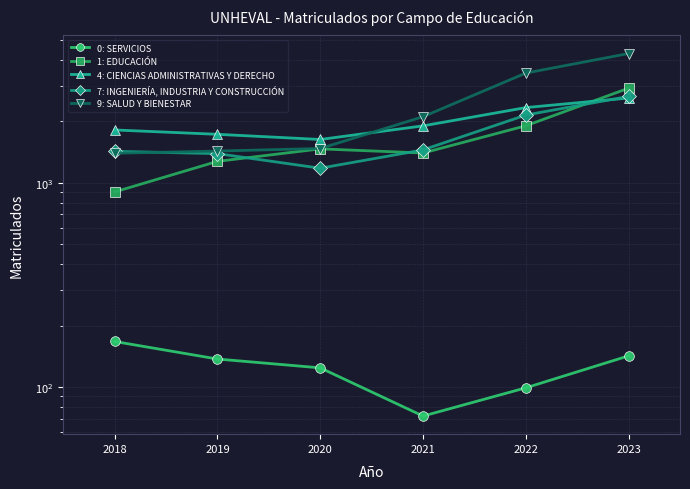

At 2019, list the series in order from smallest to largest.

0: SERVICIOS, 1: EDUCACIÓN, 7: INGENIERÍA, INDUSTRIA Y CONSTRUCCIÓN, 9: SALUD Y BIENESTAR, 4: CIENCIAS ADMINISTRATIVAS Y DERECHO